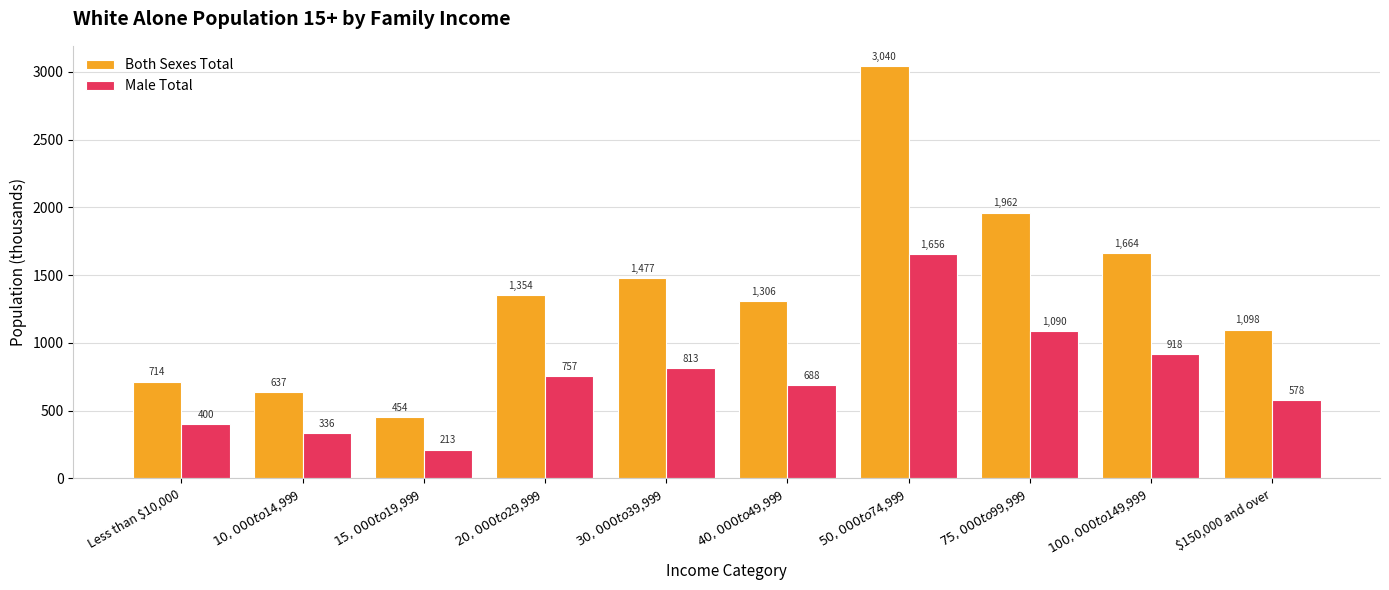

Are the bars horizontal?

No